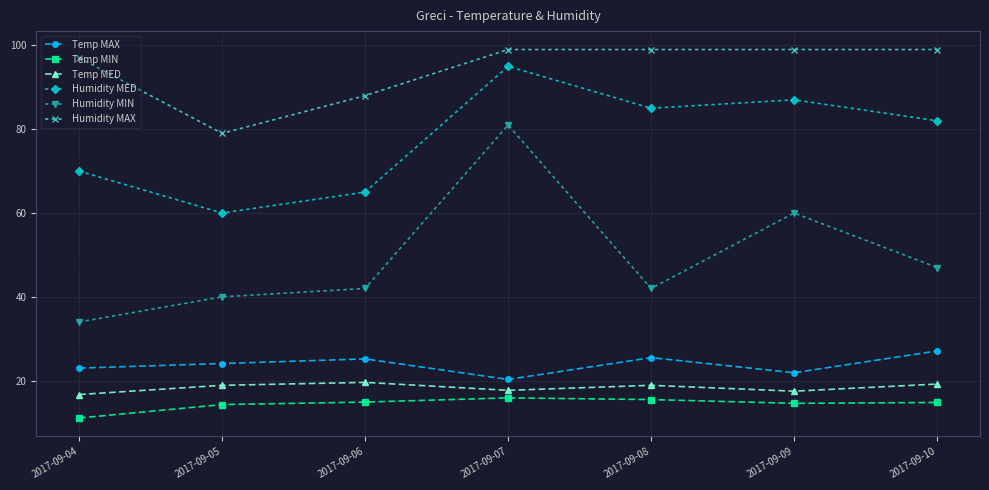

Which series changed the most between 2017-09-05 and 2017-09-08?

Humidity MED